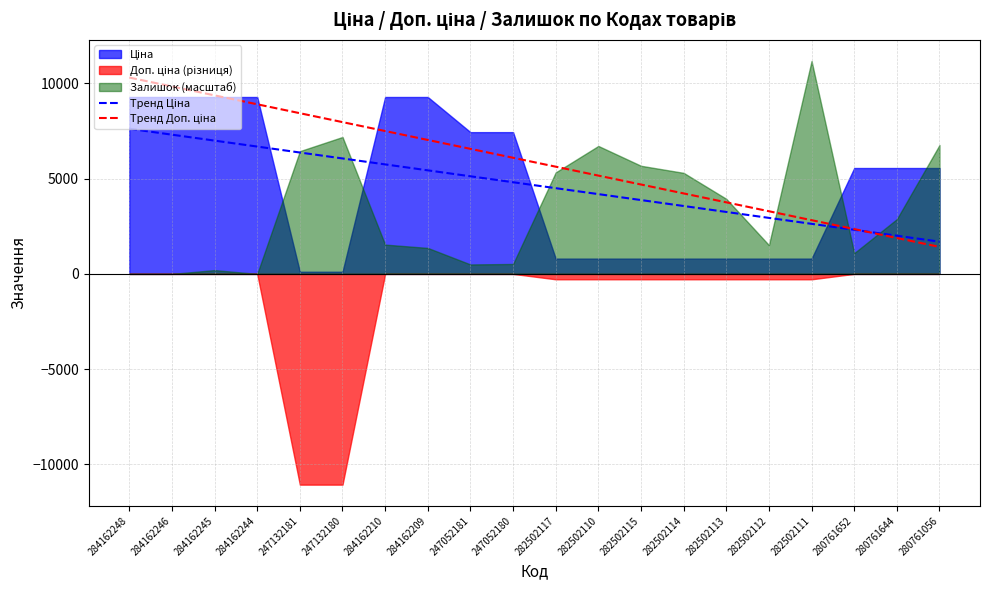

At which category is the sum across all series the highest?

284162248